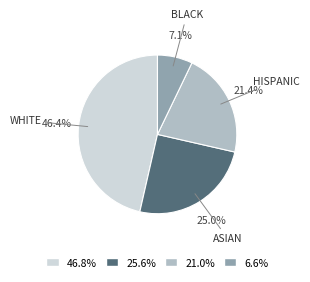

Does any single category account for the majority?

No